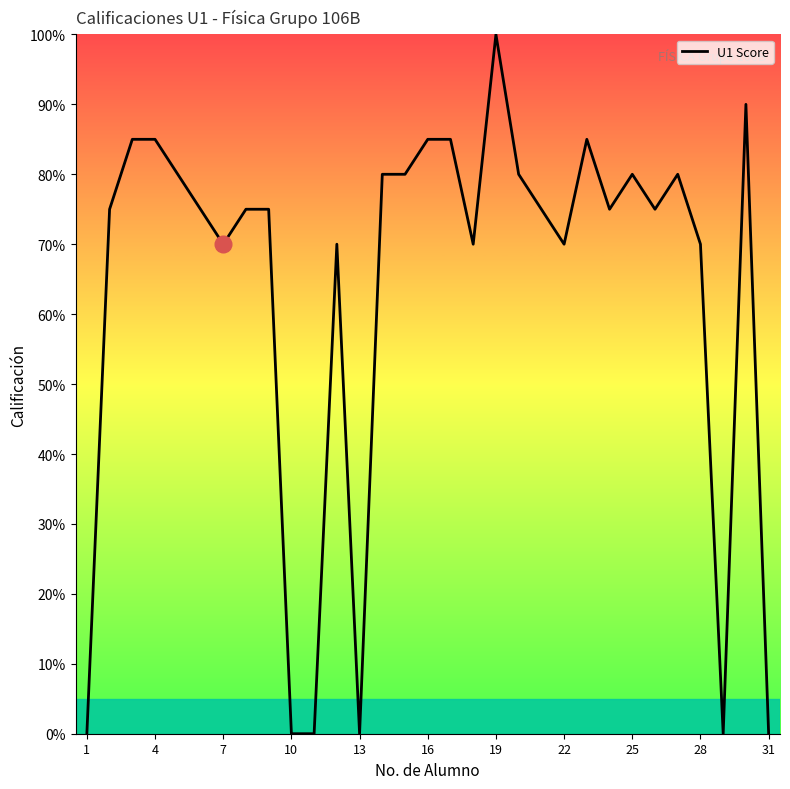

How many lines are shown in the chart?

1